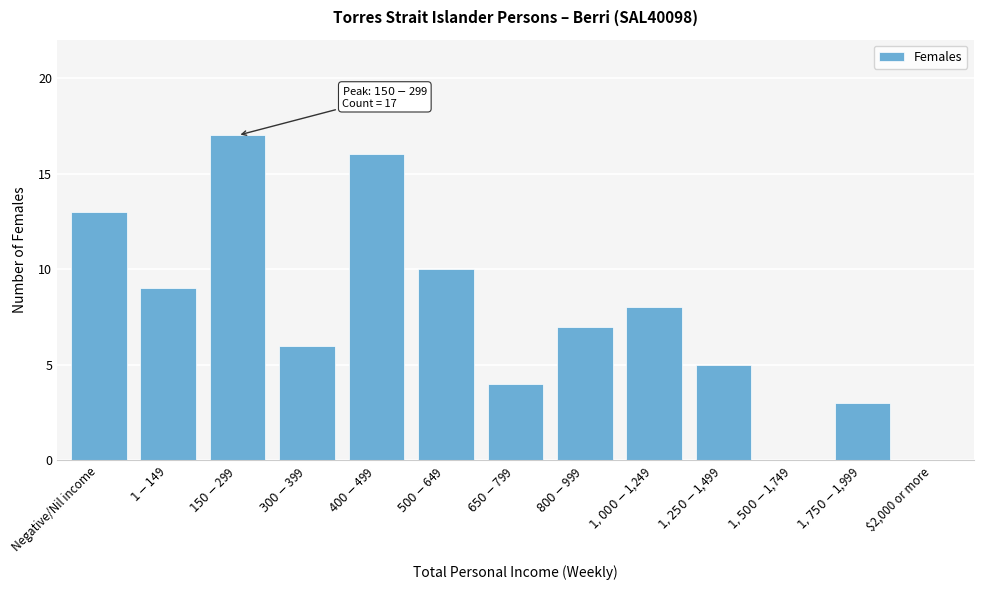

What is the sum of all values?

98